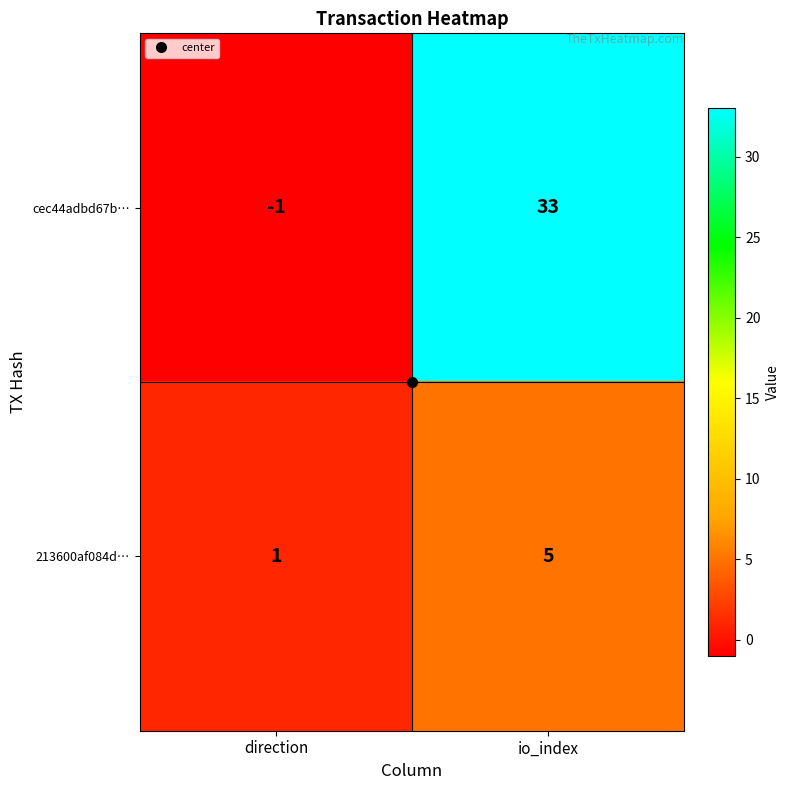

What is the average value of the cec44adbd67b… series?

16